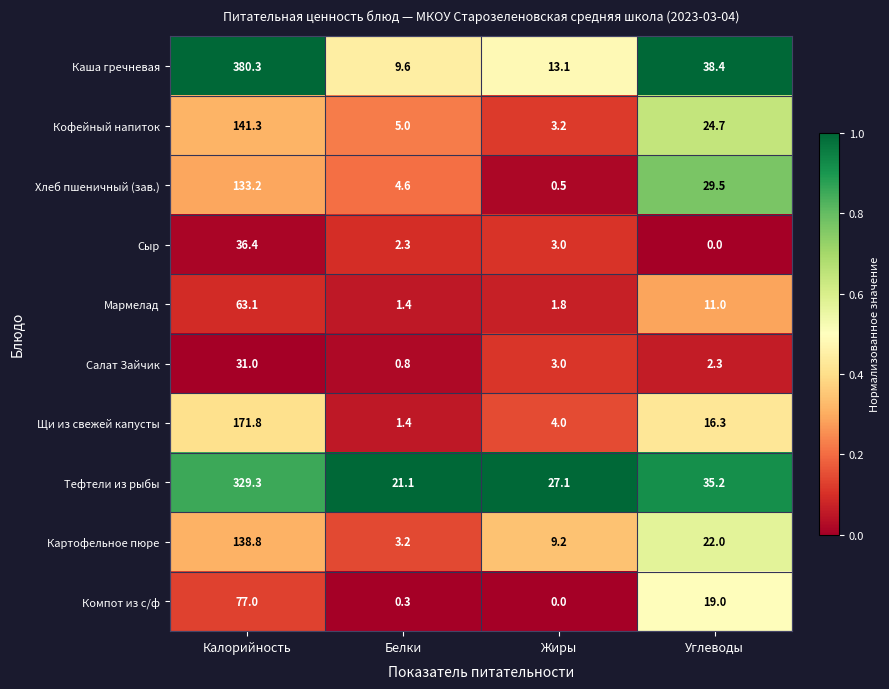

Count the number of categories in the chart.

4